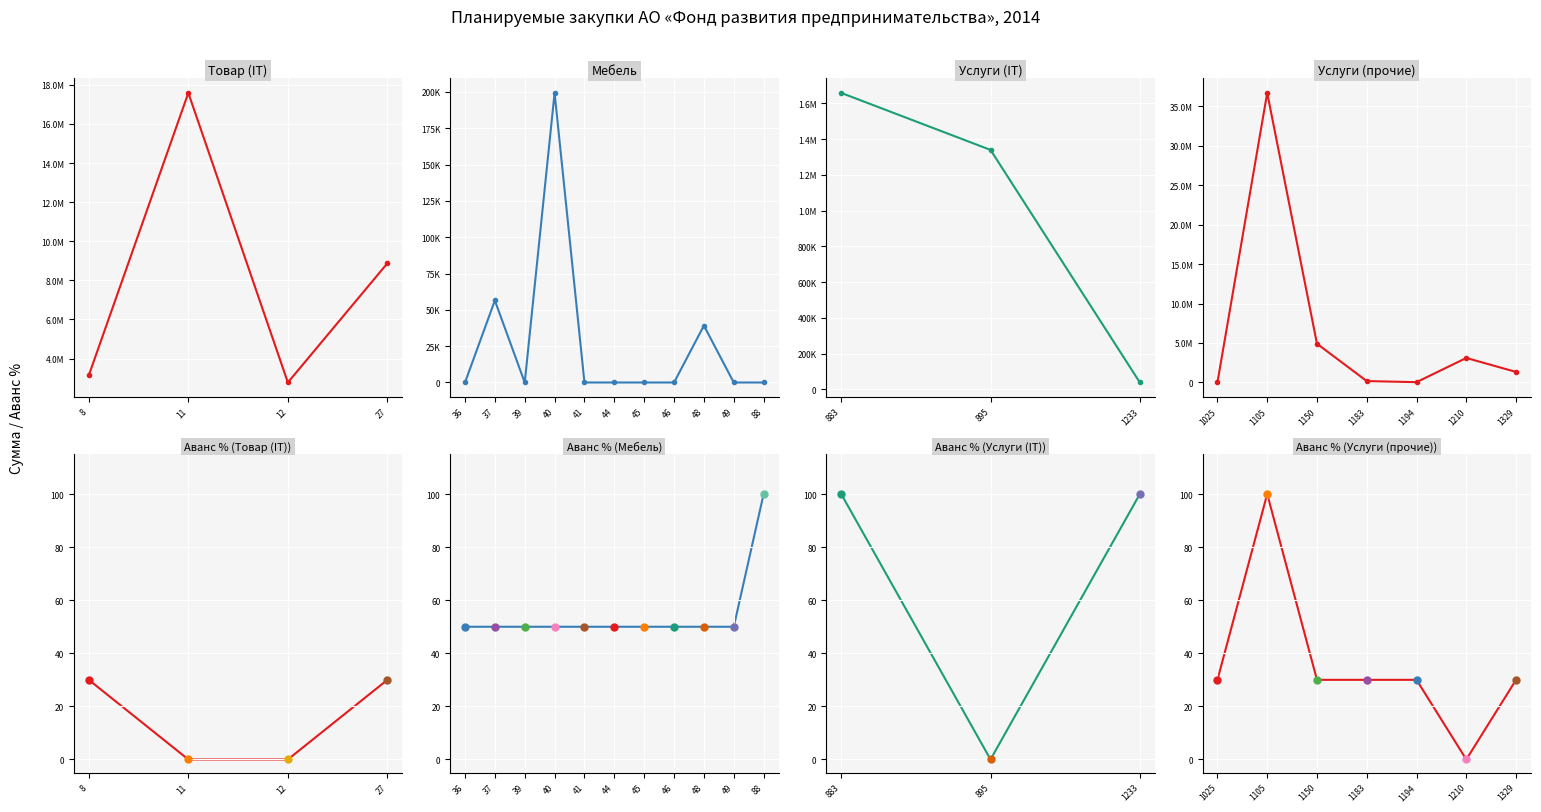

Count the number of categories in the chart.

7